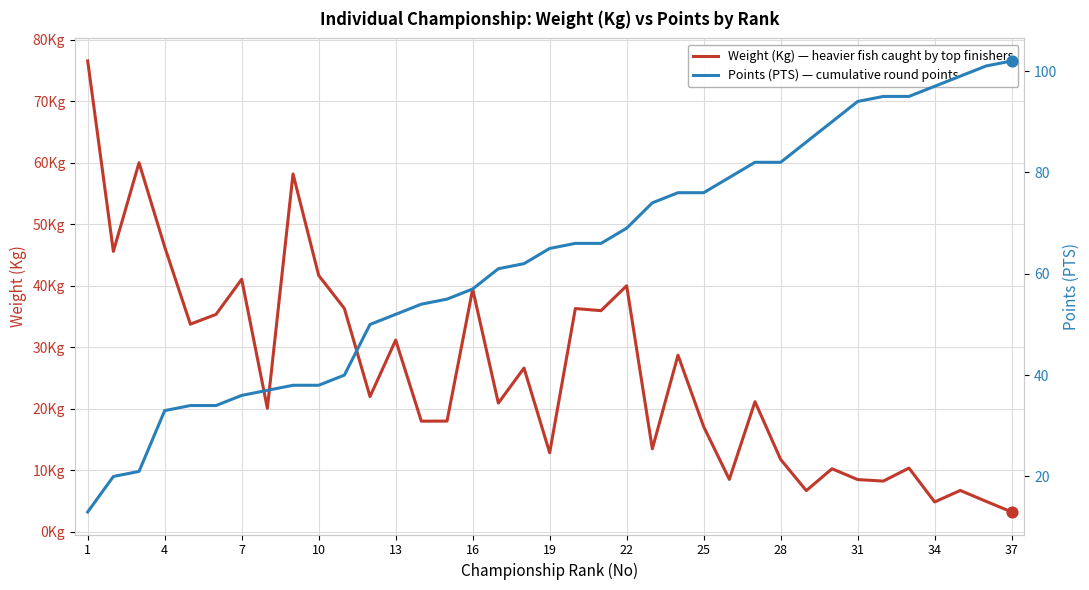

Which series reaches the minimum Y coordinate?

Weight (Kg) — heavier fish caught by top finishers